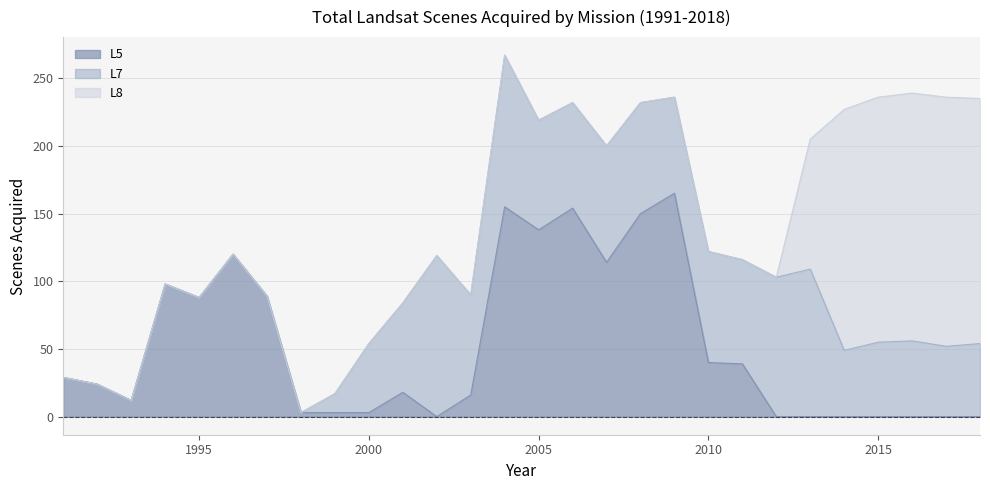

Rank the series at 2017 from lowest to highest value.

L5, L7, L8